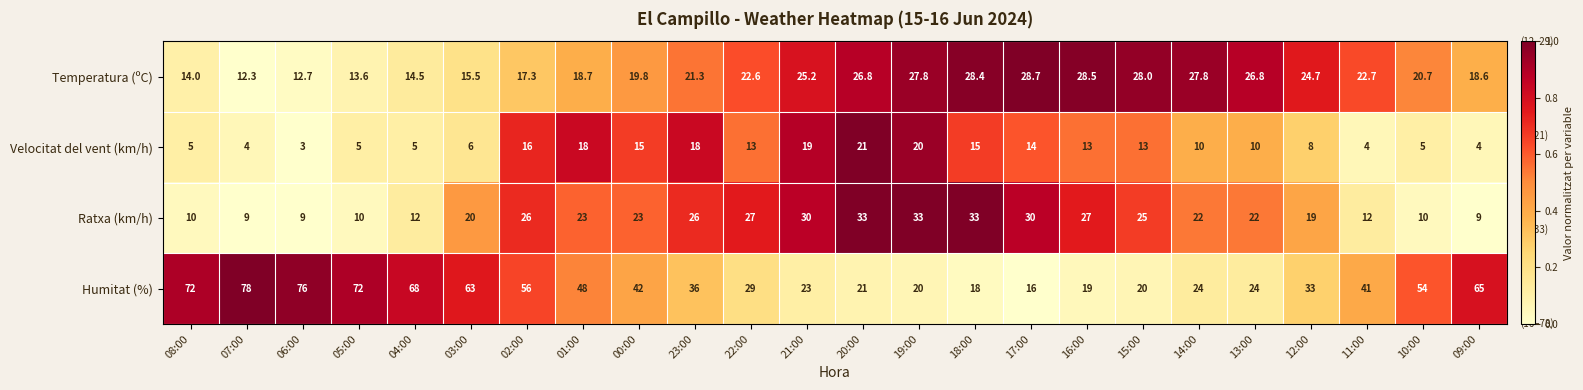

What is the lowest value of the Ratxa (km/h) series?

9.0